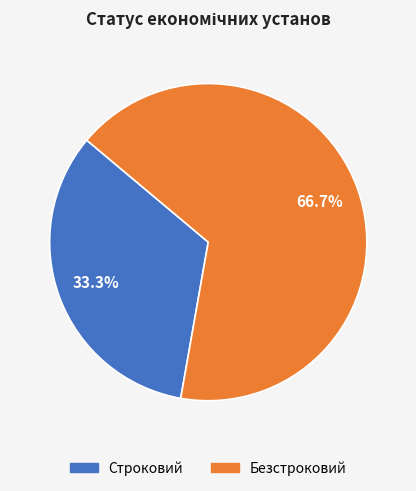

Which has a higher value, Безстроковий or Строковий?

Безстроковий